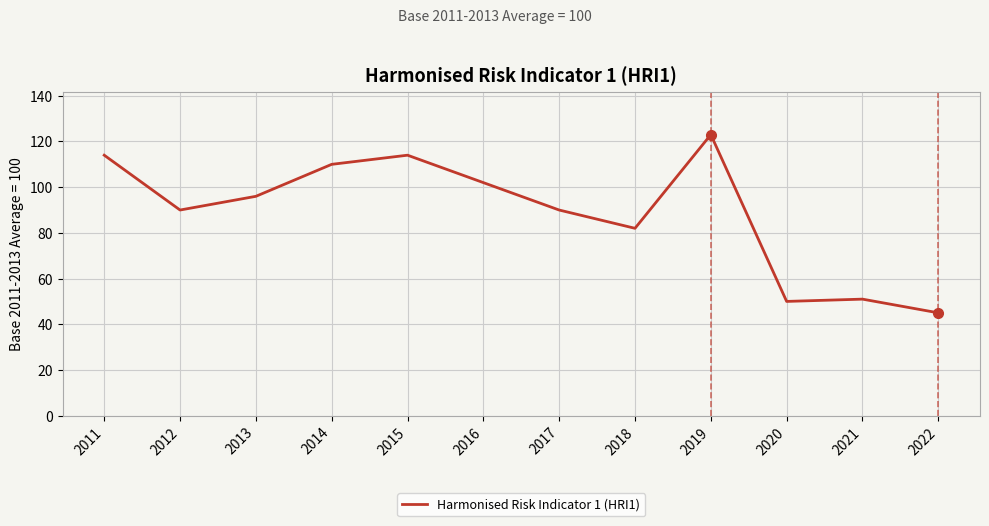

Which category has the lowest value across all series?

2022